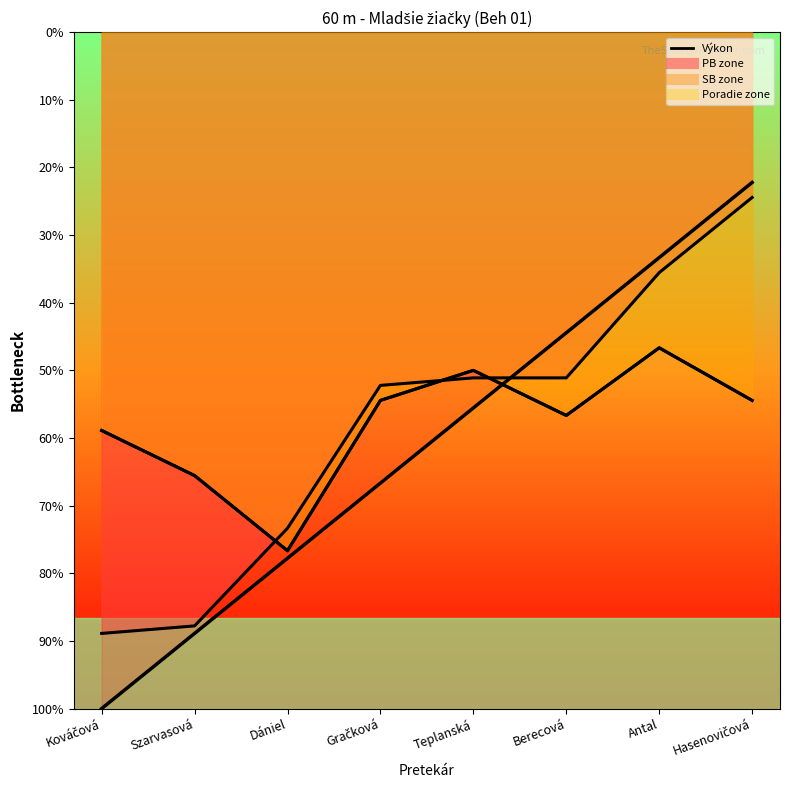

Reading right to left, what are all the values shown in this chart?

Hasenovičová=9.2	Antal=9.1	Berecová=9.0	Teplanská=8.9	Gračková=8.8	Dániel=8.7	Szarvasová=8.6	Kováčová=8.5